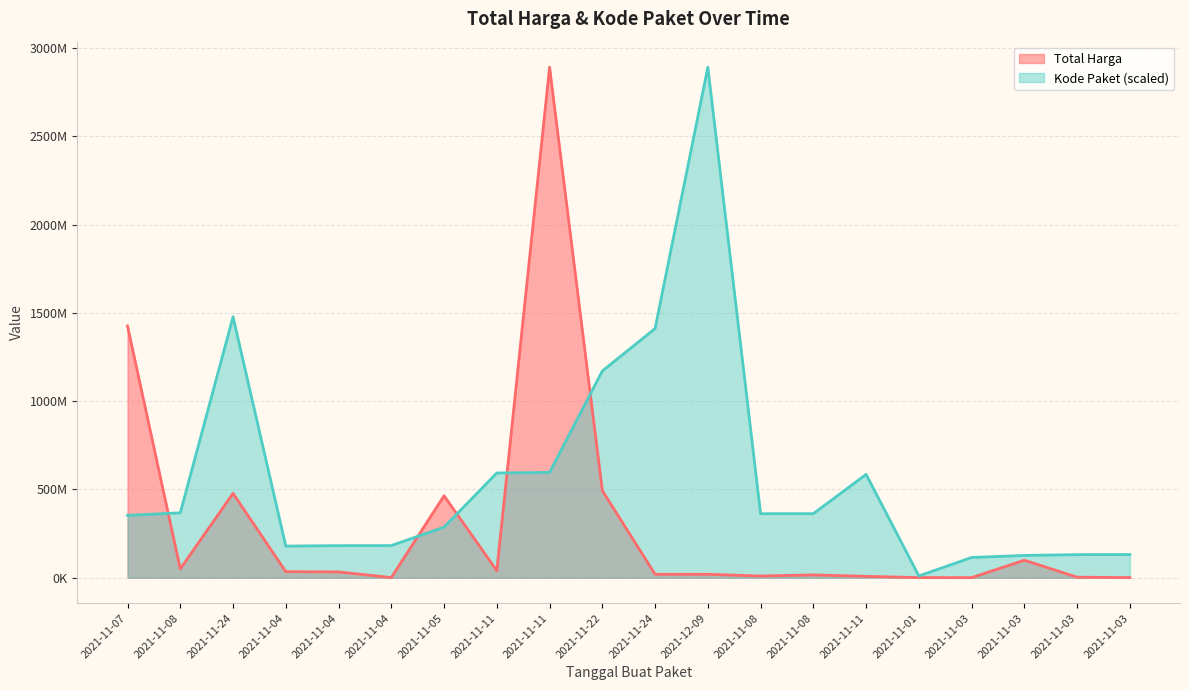

What is the total value across all series at 2021-11-03?

114377608.2